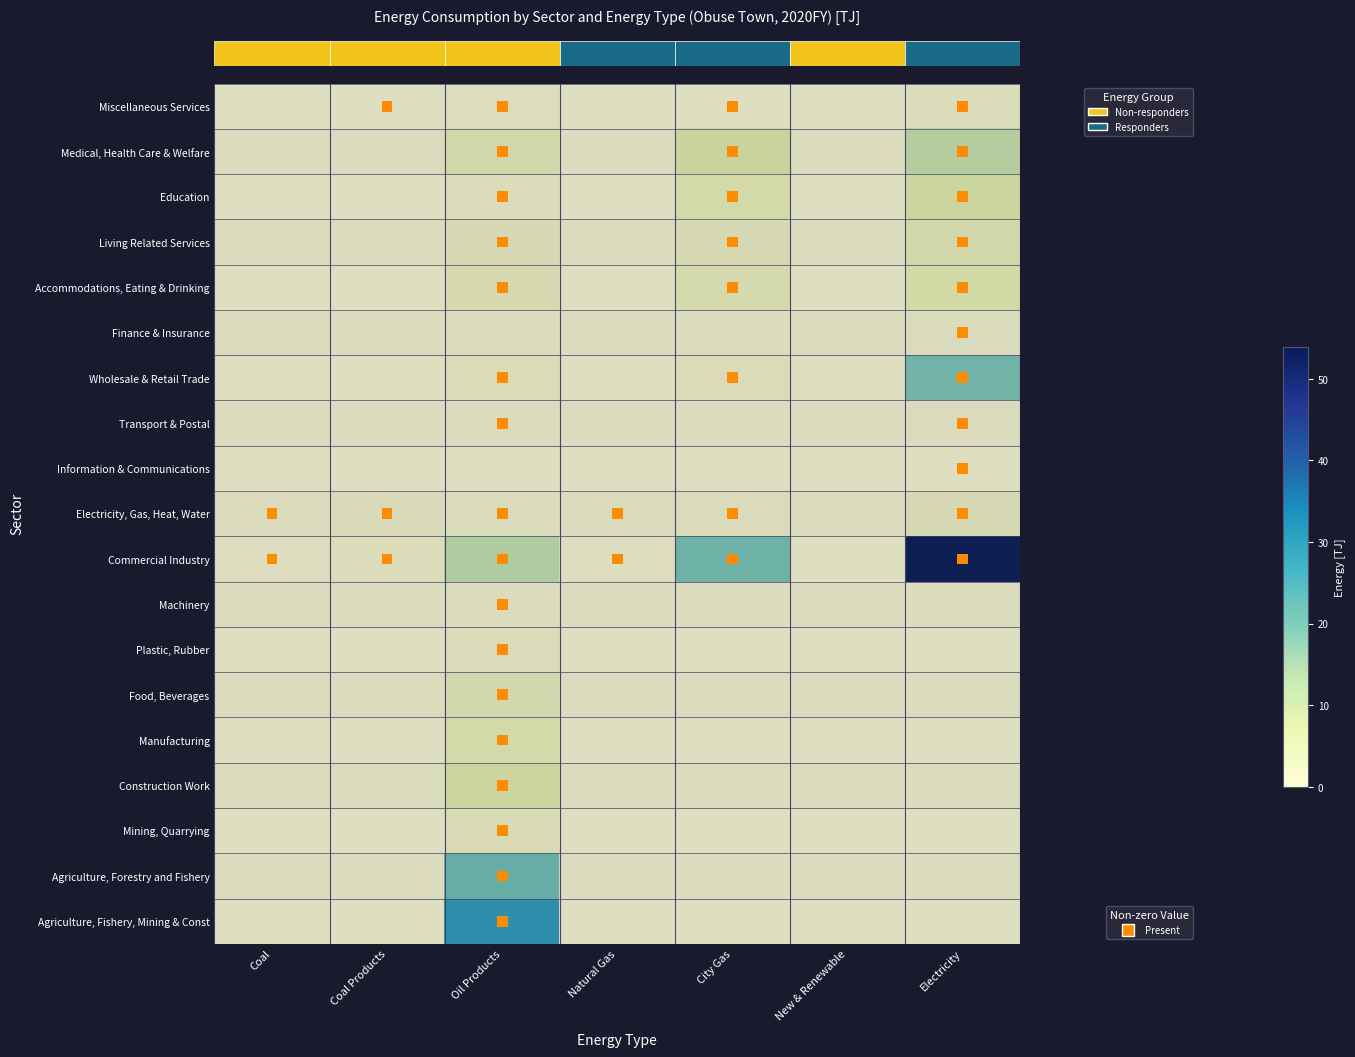

Reading right to left, list all the values displayed in this chart.

Agriculture, Fishery, Mining & Const: 0.0	0.0	0.0	0.0	30.5	0.0	0.0
Agriculture, Forestry and Fishery: 0.0	0.0	0.0	0.0	21.3	0.0	0.0
Mining, Quarrying: 0.0	0.0	0.0	0.0	4.9	0.0	0.0
Construction Work: 0.0	0.0	0.0	0.0	2.6	0.0	0.0
Manufacturing: 0.0	0.0	0.0	0.0	6.6	0.0	0.0
Food, Beverages: 0.0	0.0	0.0	0.0	3.3	0.0	0.0
Plastic, Rubber: 0.0	0.0	0.0	0.0	1.5	0.0	0.0
Machinery: 0.0	0.0	0.0	0.0	0.1	0.0	0.0
Commercial Industry: 53.9	0.0	20.8	0.4	13.4	1.1	0.4
Electricity, Gas, Heat, Water: 2.0	0.0	0.3	0.4	0.1	1.0	0.4
Information & Communications: 0.1	0.0	0.0	0.0	0.0	0.0	0.0
Transport & Postal: 0.3	0.0	0.0	0.0	0.1	0.0	0.0
Wholesale & Retail Trade: 20.3	0.0	2.0	0.0	1.7	0.0	0.0
Finance & Insurance: 0.3	0.0	0.0	0.0	0.0	0.0	0.0
Accommodations, Eating & Drinking: 5.3	0.0	3.6	0.0	3.1	0.0	0.0
Living Related Services: 3.6	0.0	2.0	0.0	1.7	0.0	0.0
Education: 7.5	0.0	4.9	0.0	1.2	0.0	0.0
Medical, Health Care & Welfare: 11.7	0.0	7.2	0.0	4.3	0.0	0.0
Miscellaneous Services: 1.2	0.0	0.2	0.0	0.7	0.1	0.0